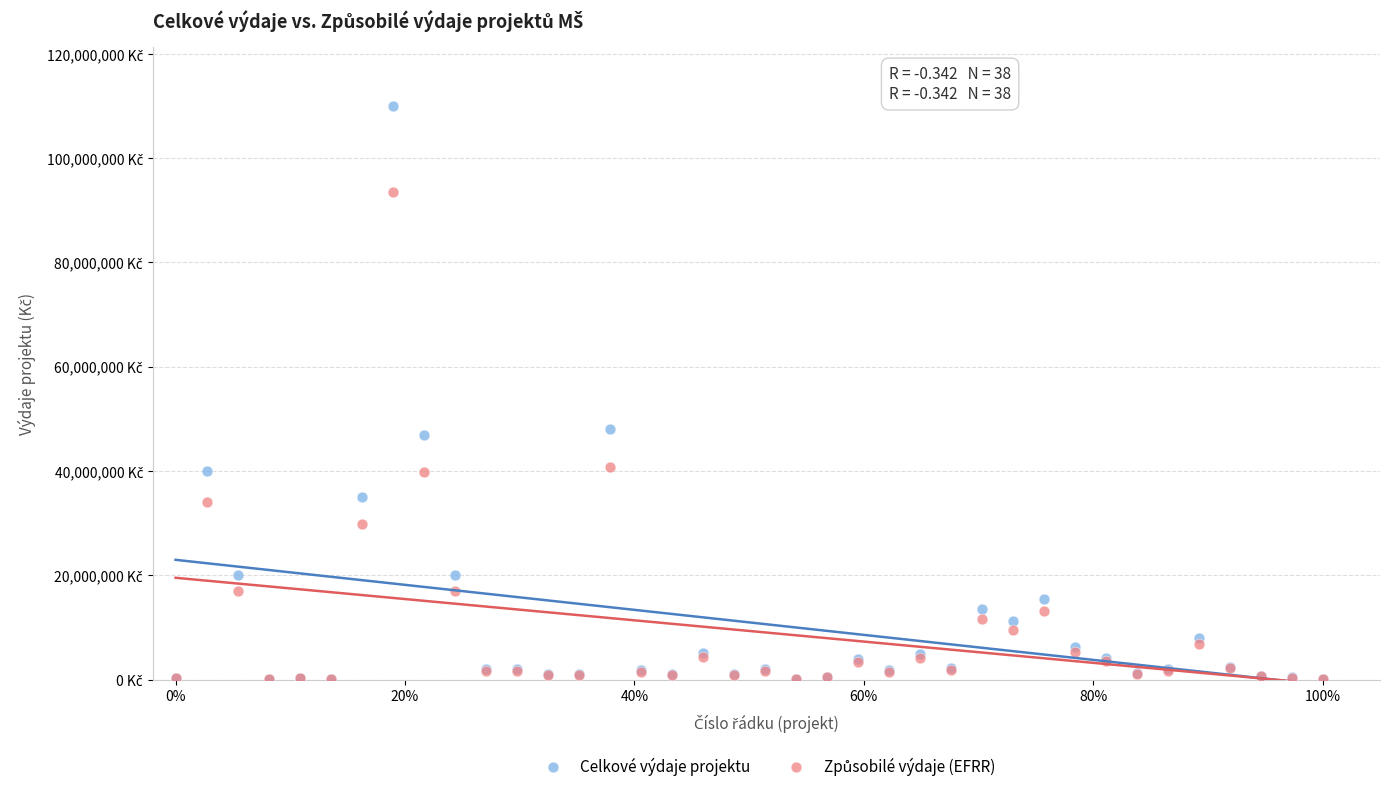

Which series has the largest Y range (max minus min)?

Celkové výdaje projektu